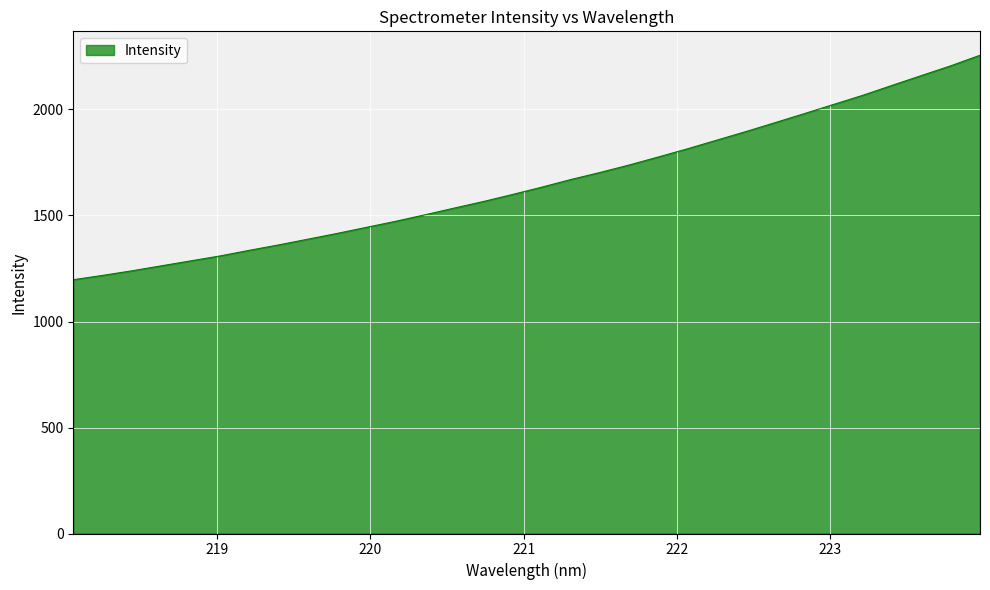

What is the difference between the maximum and minimum values?

1058.8